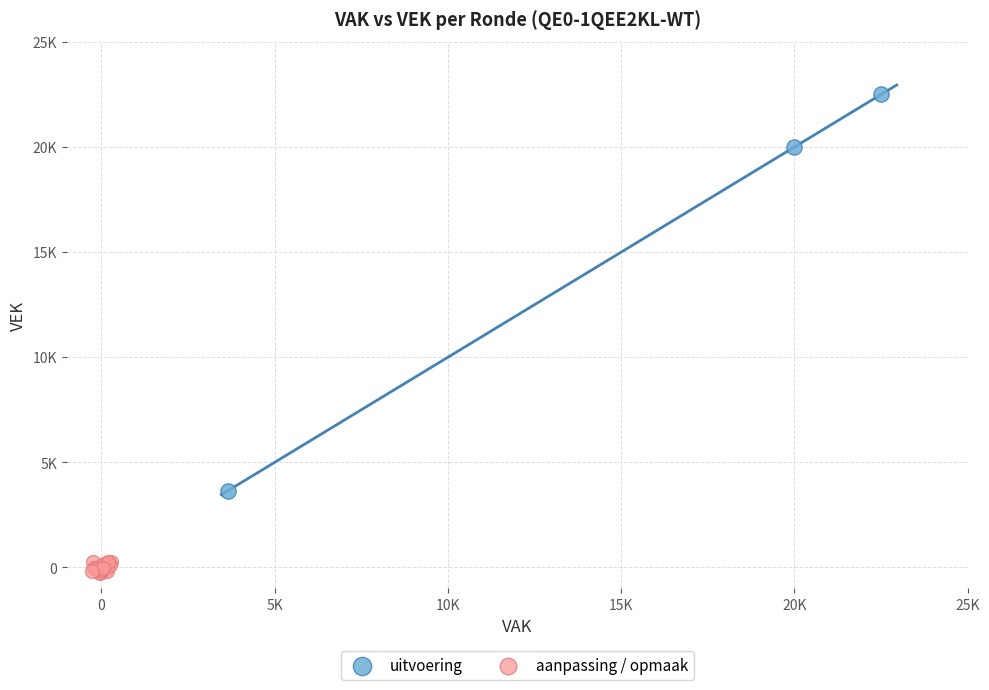

Which series has the widest spread of Y values?

uitvoering